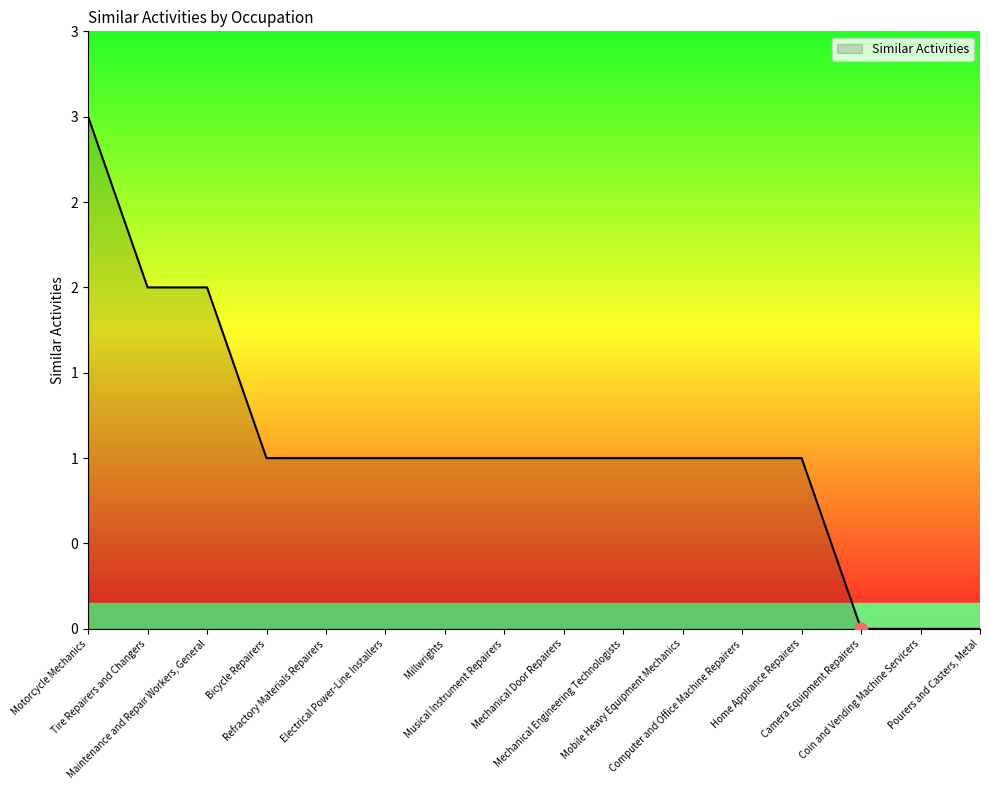

What is the ratio of the value at Mobile Heavy Equipment Mechanics to the value at Computer and Office Machine Repairers?

1.0